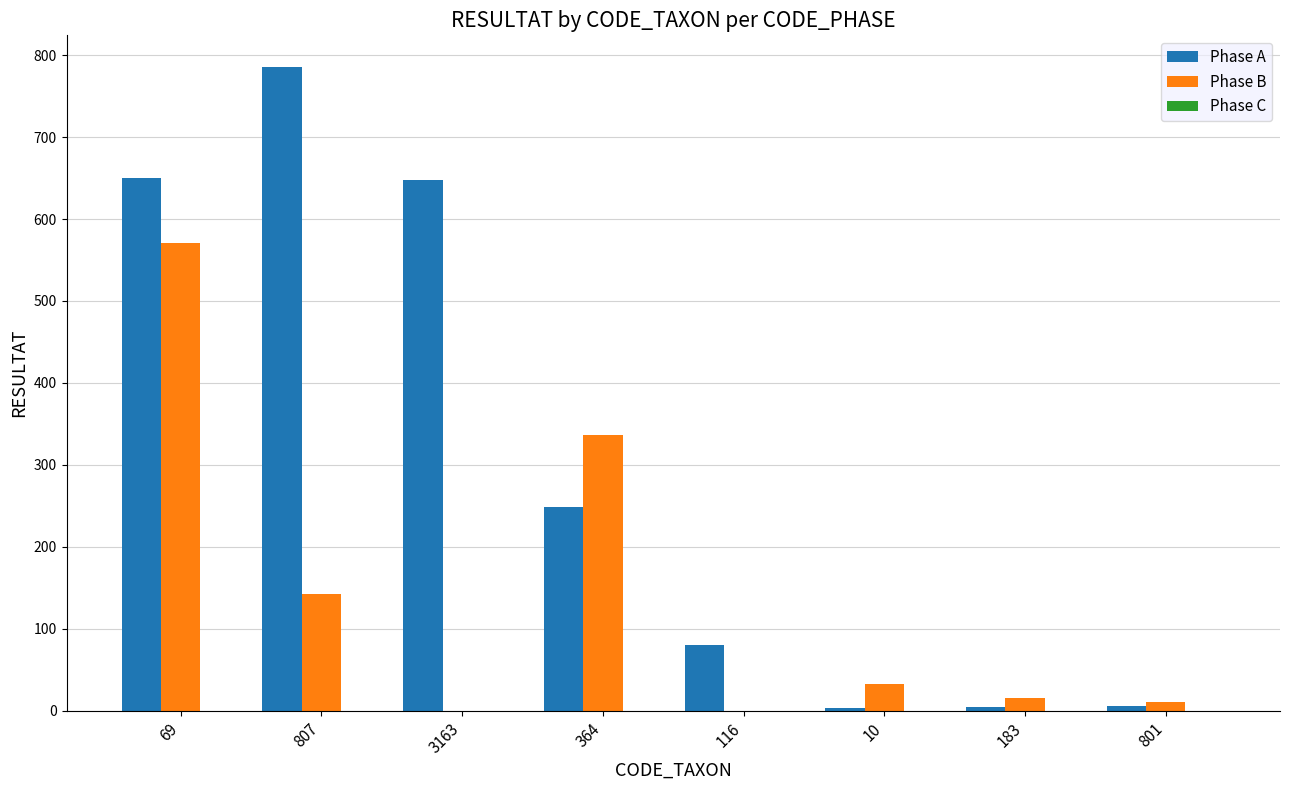

Count the number of data series in this chart.

2